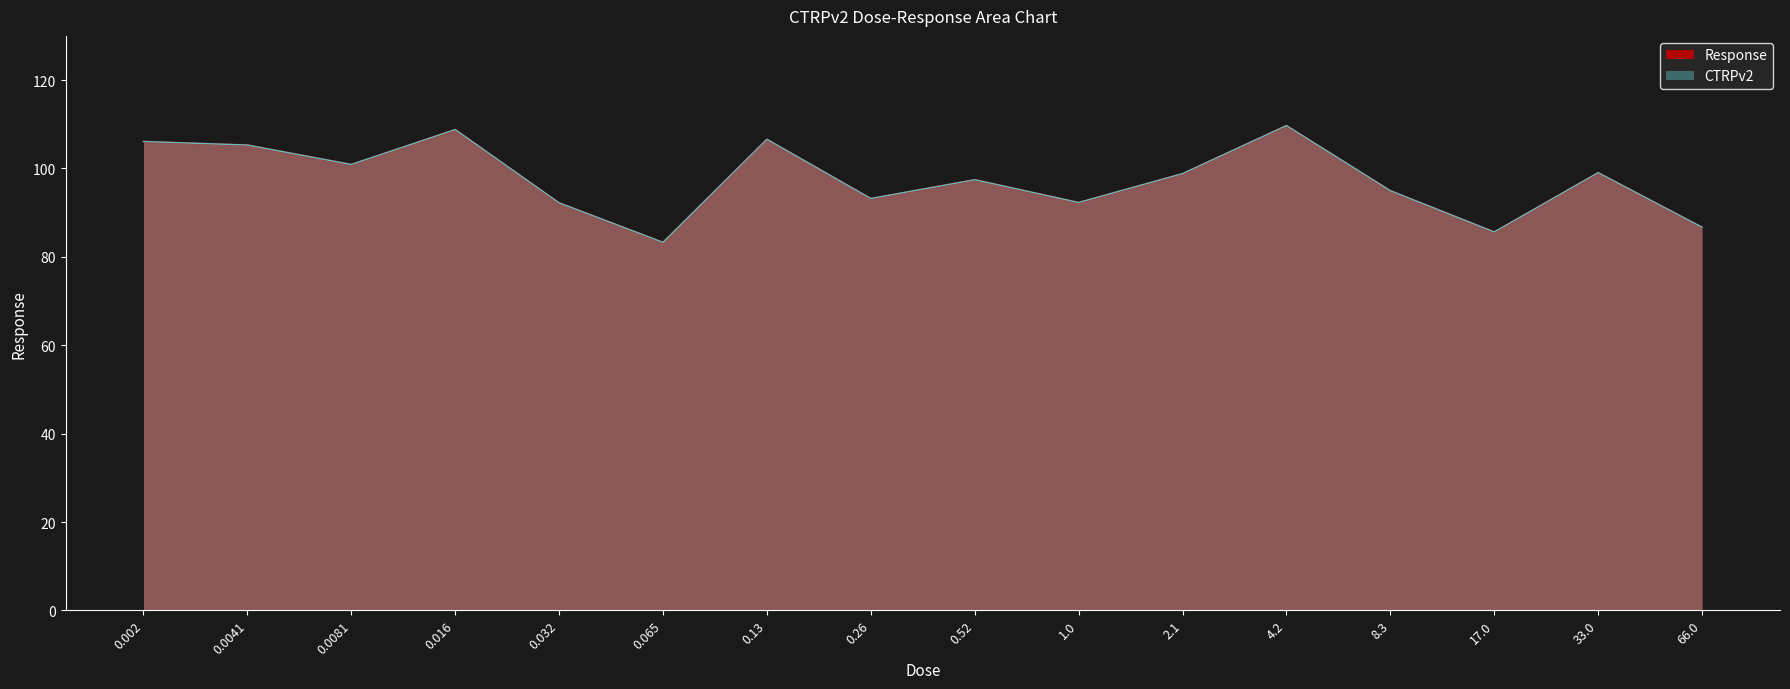

True or false: the data shows 86.7 at 66.0.

True